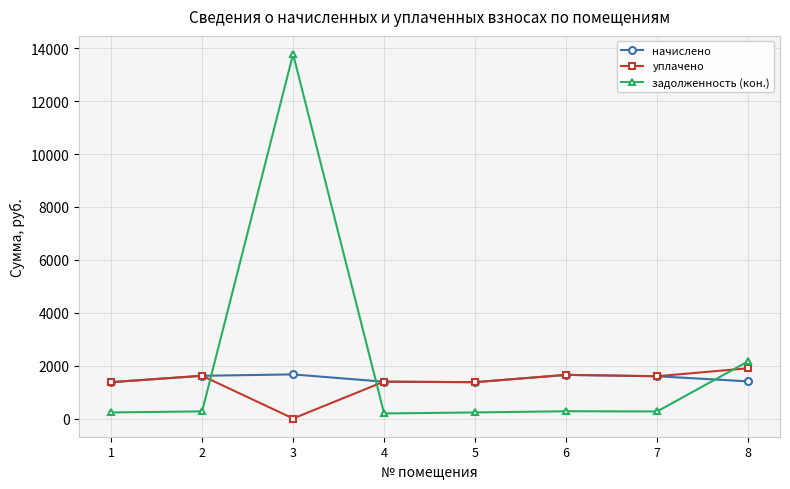

How many intersections are there between уплачено and задолженность (кон.)?

3